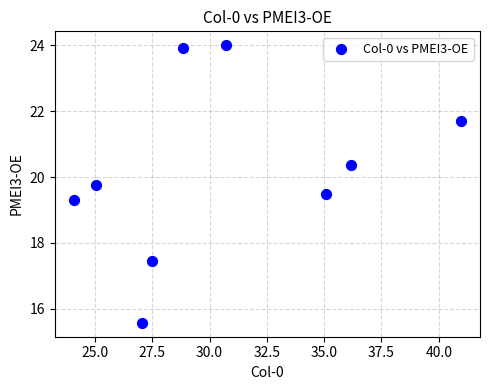

What Y value in the scatter plot is closest to 19?

19.3